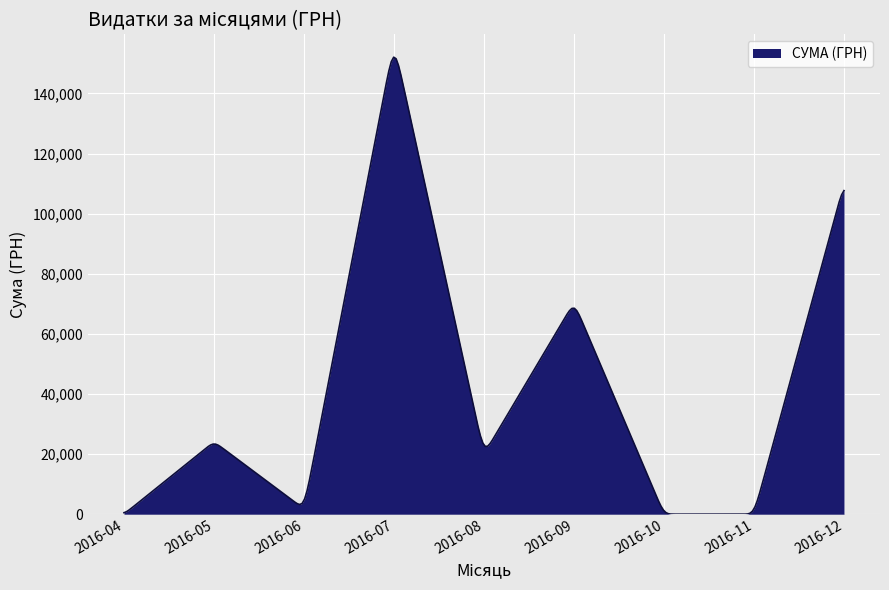

True or false: there are more than 0 points higher than both neighbors.

True